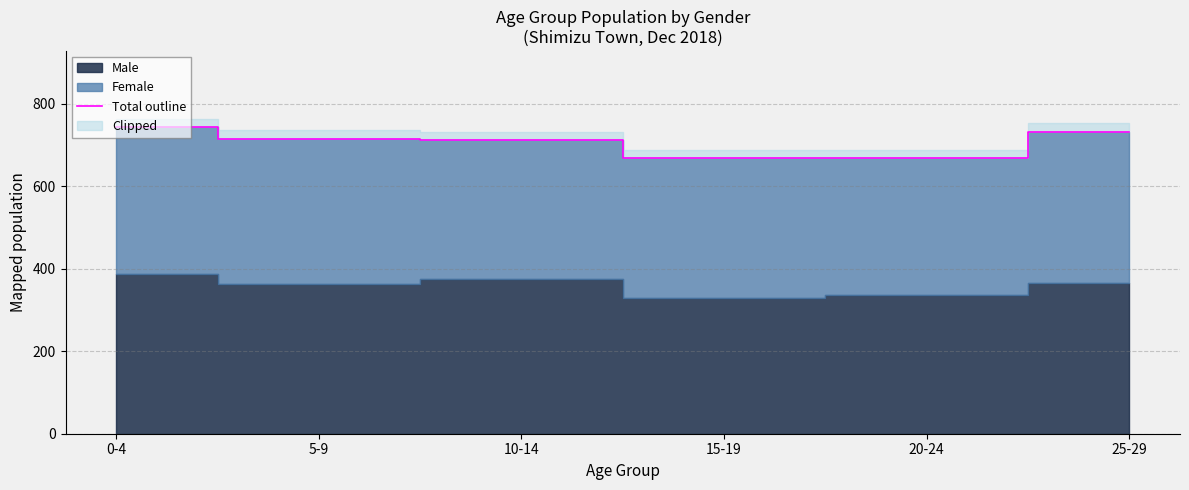

What is the maximum value for Total outline?

742